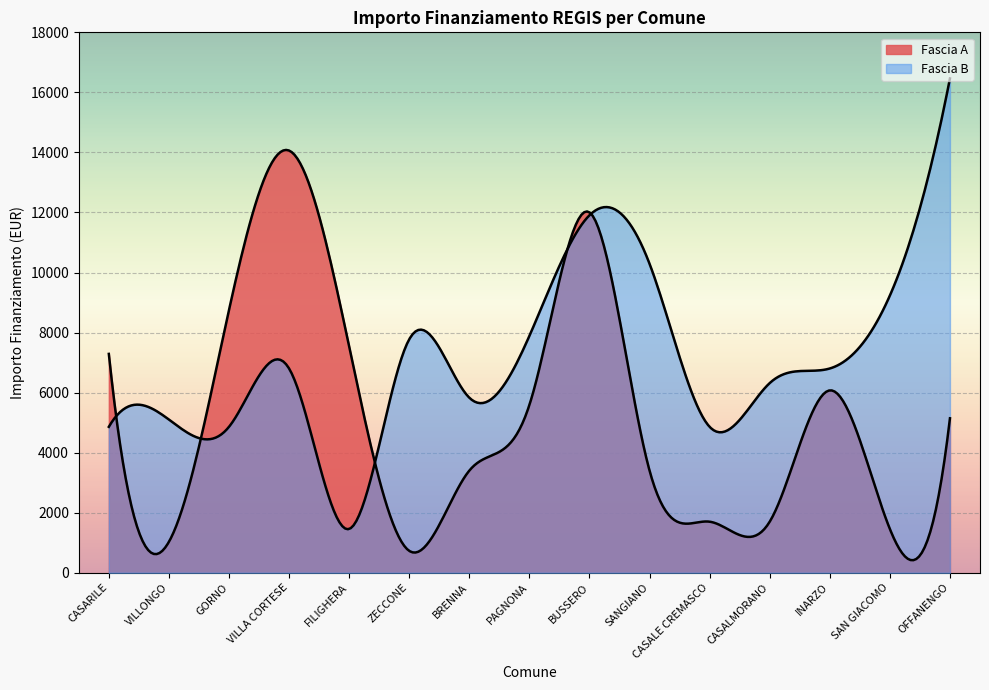

True or false: Fascia B has more than 0 points higher than both neighbors.

True